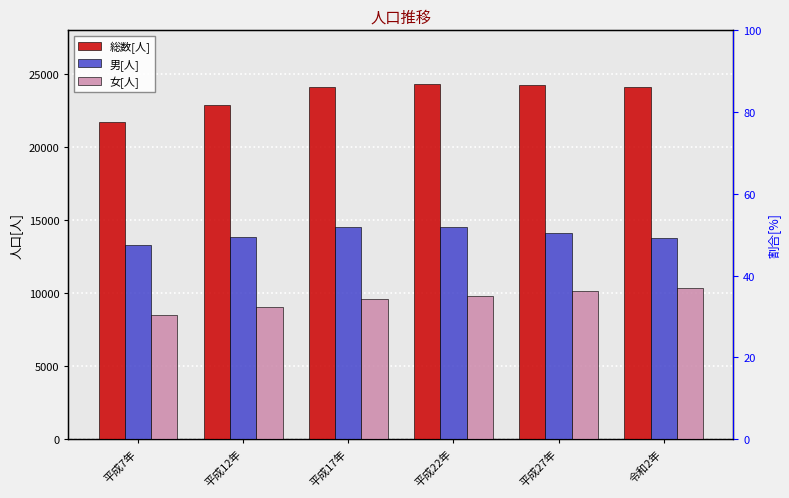

Is the value of 男[人] at 平成17年 greater than the value of 総数[人] at 令和2年?

No